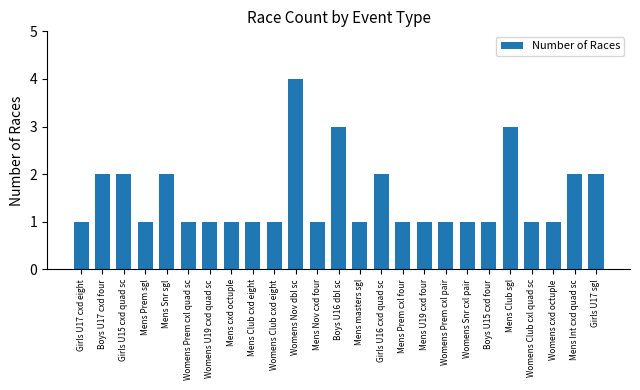

What is the sum of all values?

38